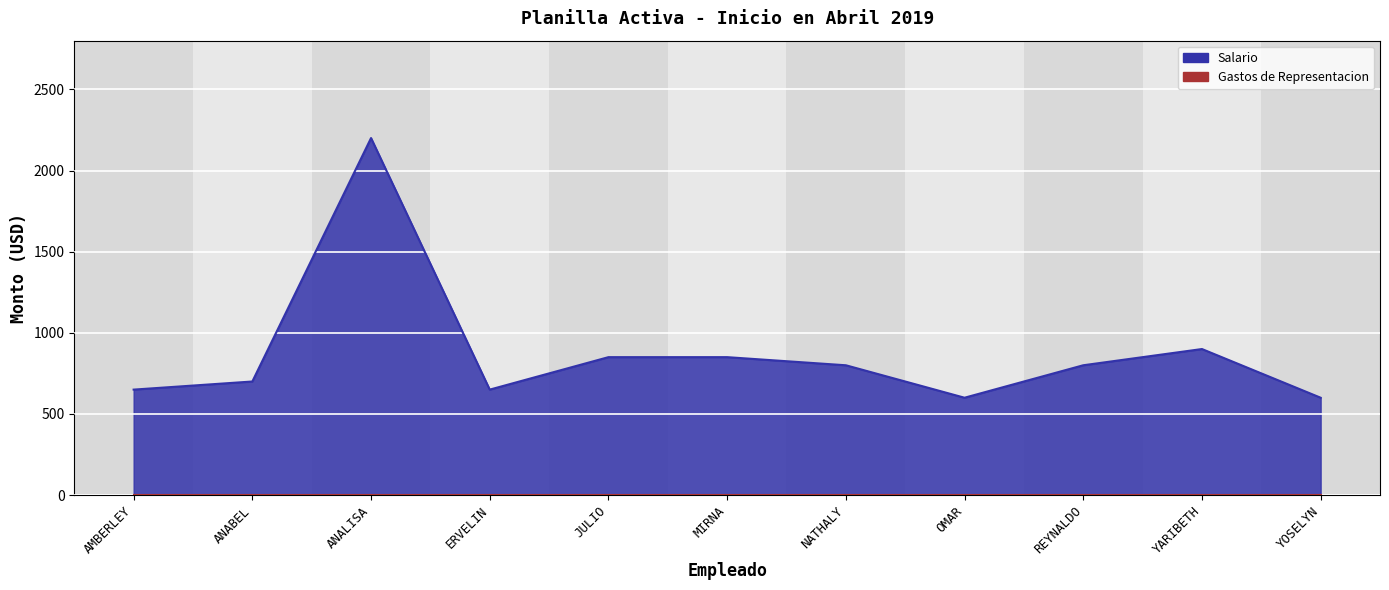

List the labels in order of value, smallest first.

OMAR, YOSELYN, AMBERLEY, ERVELIN, ANABEL, NATHALY, REYNALDO, JULIO, MIRNA, YARIBETH, ANALISA